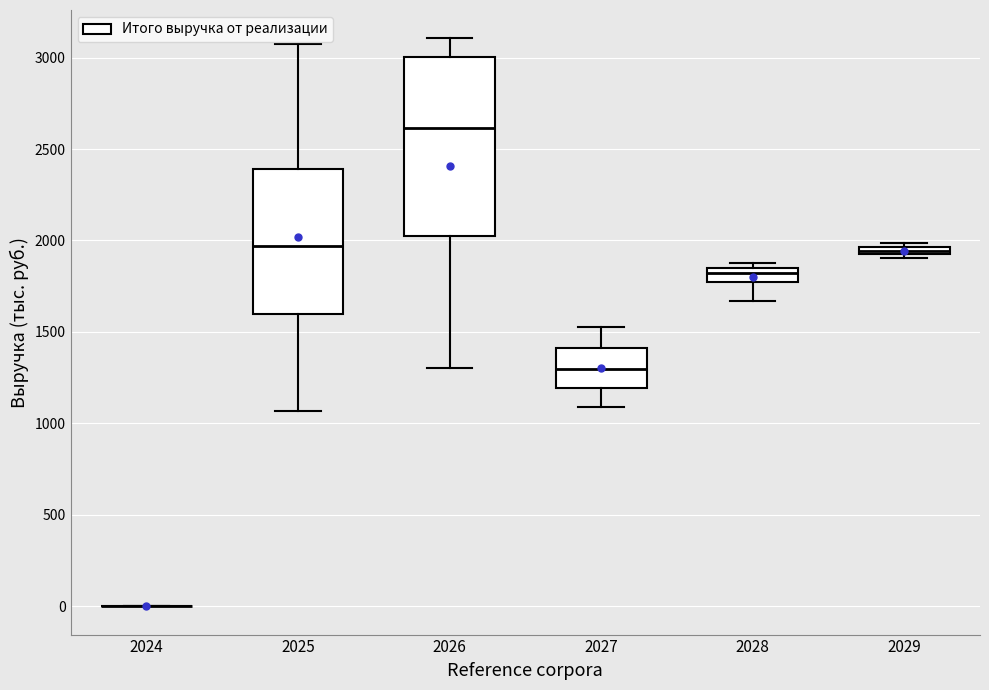

Where does the median line of the box at x = 2027 sit on the y-axis? The values are not printed on the chart, so give them approximately, as read against the axis.

1300